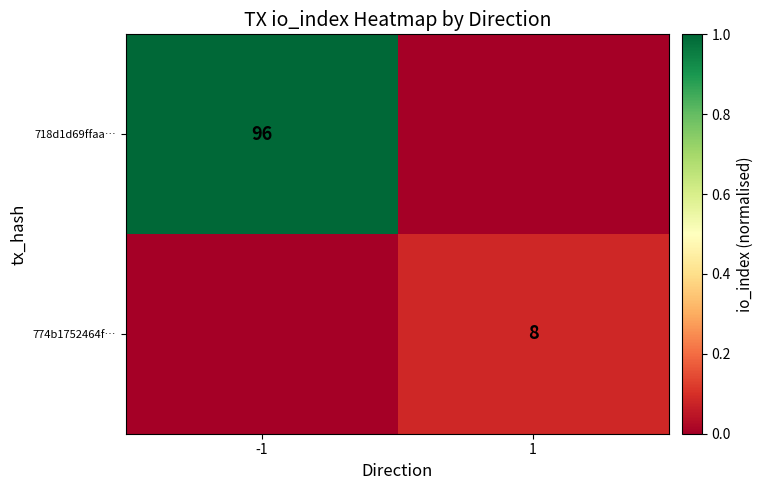

Which label corresponds to the largest value in the chart?

-1